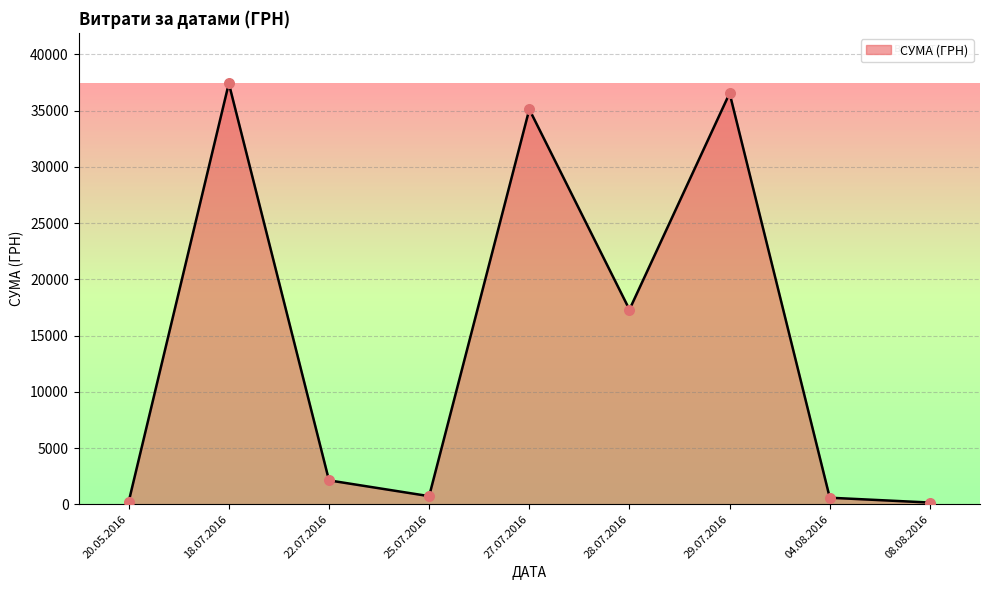

Approximately how many times larger is the value at 27.07.2016 compared to 20.05.2016?

161.1